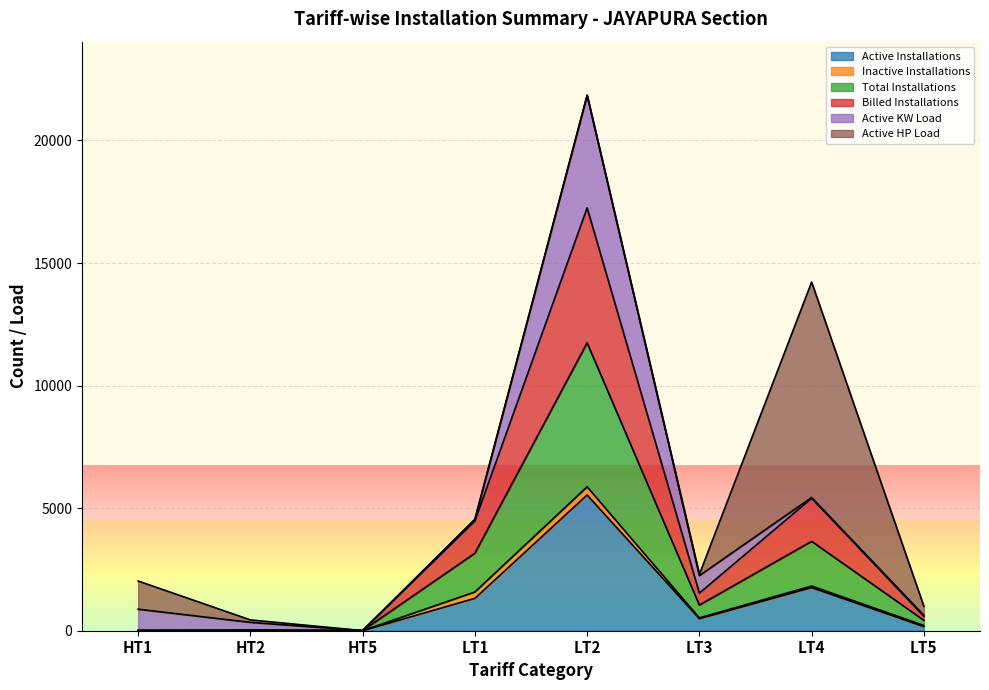

At how many categories does at least one series exceed 15409?

1